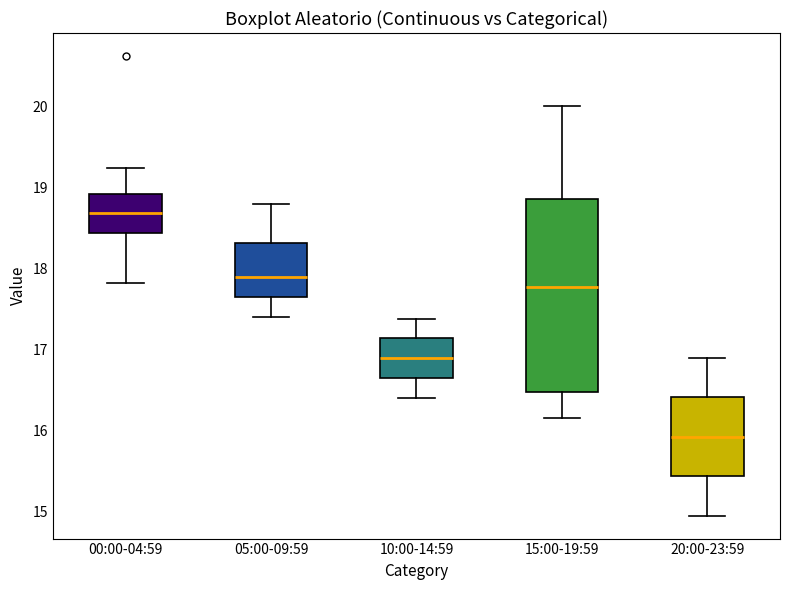

Reading left to right, read every box against the y-axis: the position of its median line, the range the box covers, and the ends of its whiskers. The values are not printed on the chart, so give them approximately, as read against the axis.

00:00-04:59: median 18.7, box 18.4 to 18.9, whiskers 17.8 to 19.2
05:00-09:59: median 17.9, box 17.6 to 18.3, whiskers 17.4 to 18.8
10:00-14:59: median 16.9, box 16.6 to 17.1, whiskers 16.4 to 17.4
15:00-19:59: median 17.8, box 16.5 to 18.9, whiskers 16.2 to 20.0
20:00-23:59: median 15.9, box 15.4 to 16.4, whiskers 15.0 to 16.9